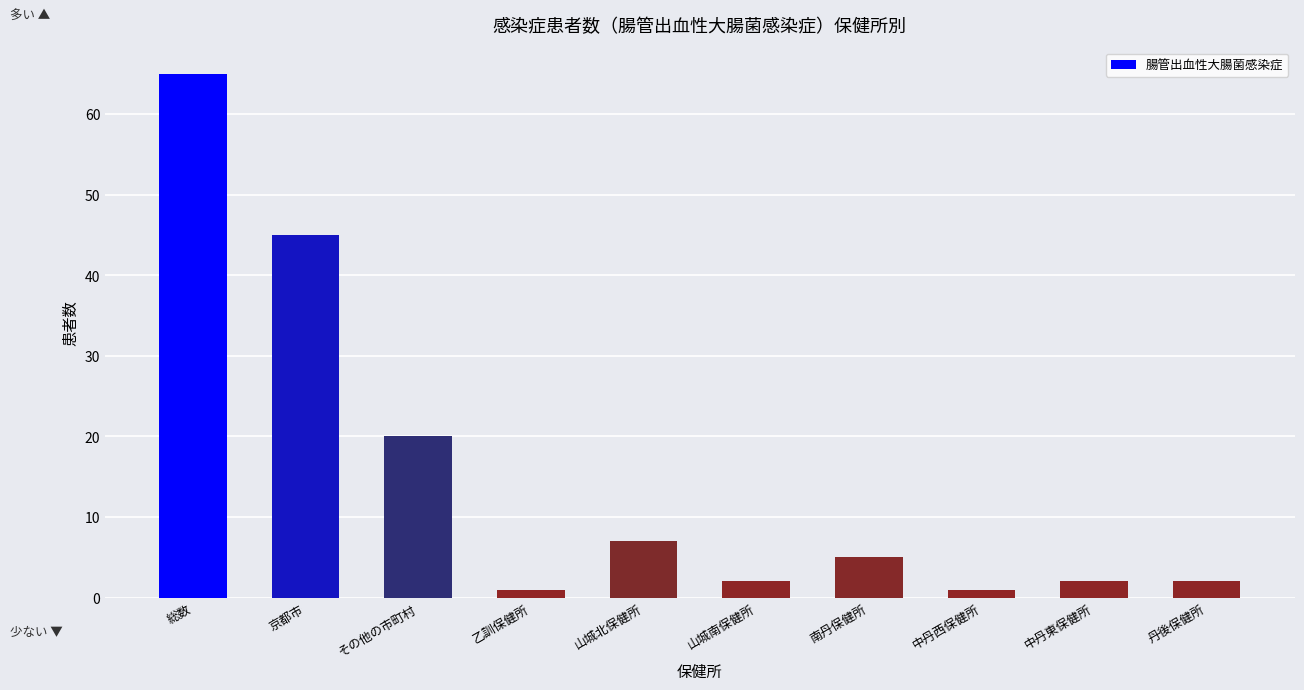

Reading right to left, transcribe all the data shown in this chart.

丹後保健所=2	中丹東保健所=2	中丹西保健所=1	南丹保健所=5	山城南保健所=2	山城北保健所=7	乙訓保健所=1	その他の市町村=20	京都市=45	総数=65